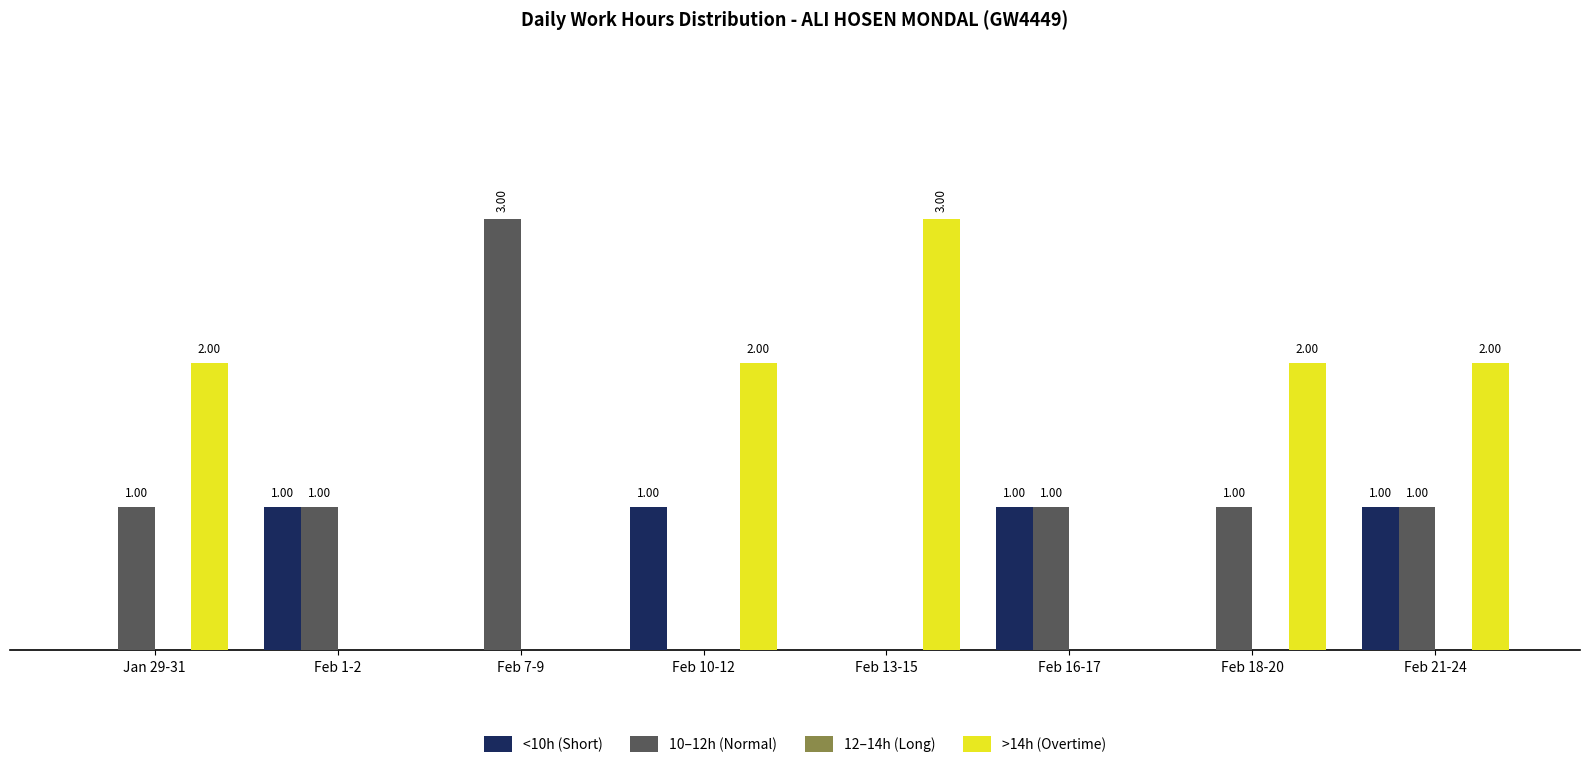

Which category has the highest value in the >14h (Overtime) series?

Feb 13-15